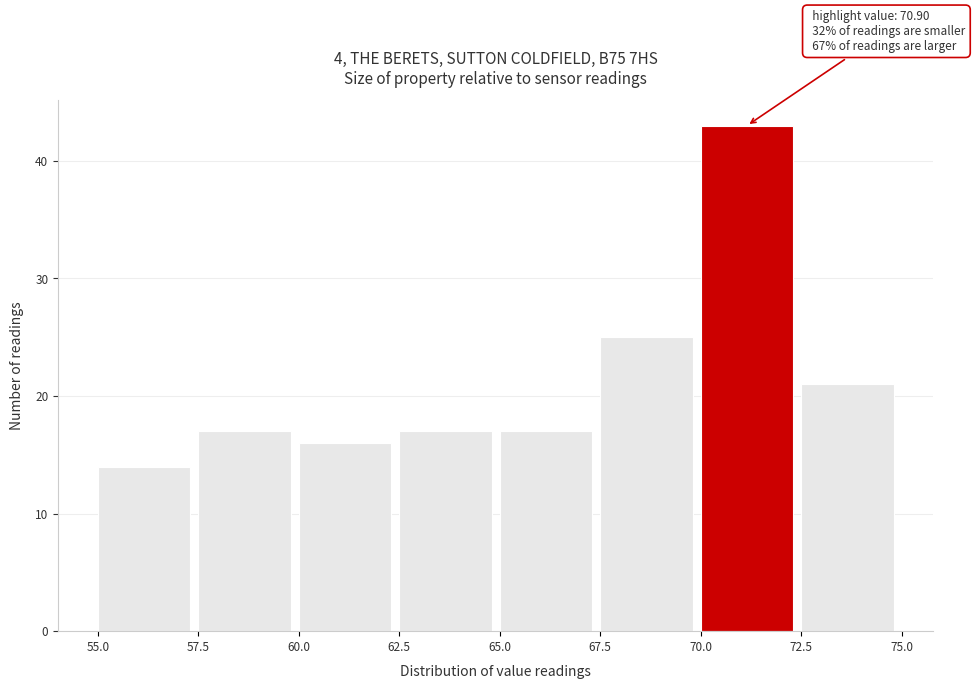

Over which range of the x-axis is the bar tallest?

70.0 to 72.5